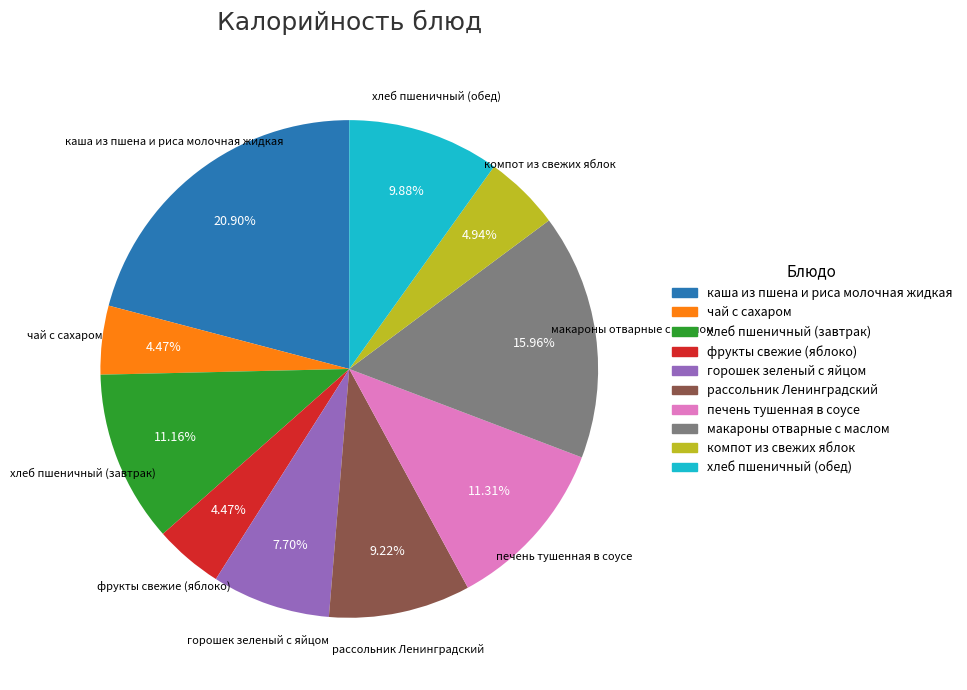

Which has a higher value, компот из свежих яблок or макароны отварные с маслом?

макароны отварные с маслом